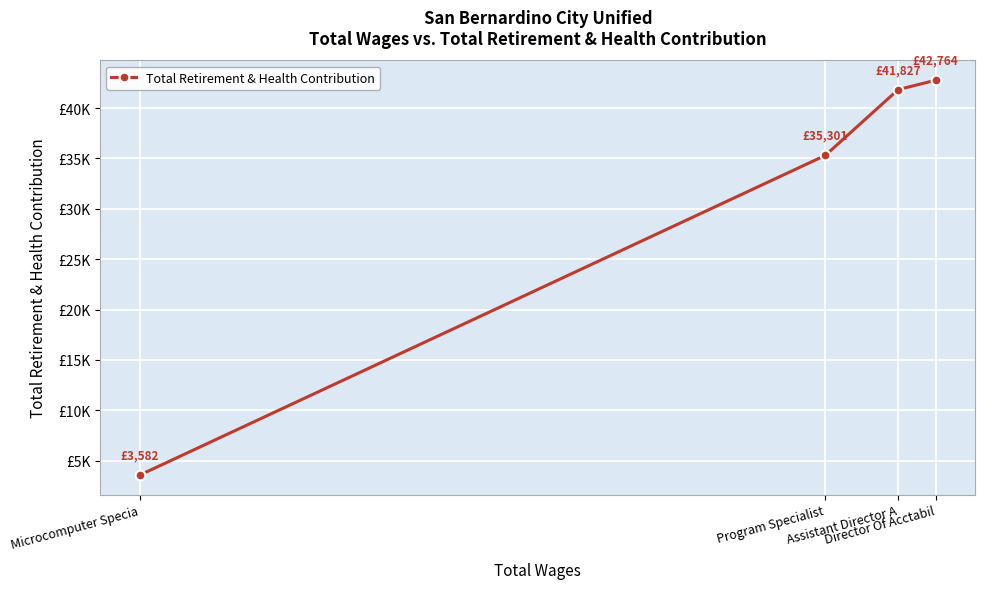

Reading left to right, what are all the values shown in this chart?

Microcomputer Specia=3582	Program Specialist=35301	Assistant Director A=41827	Director Of Acctabil=42764